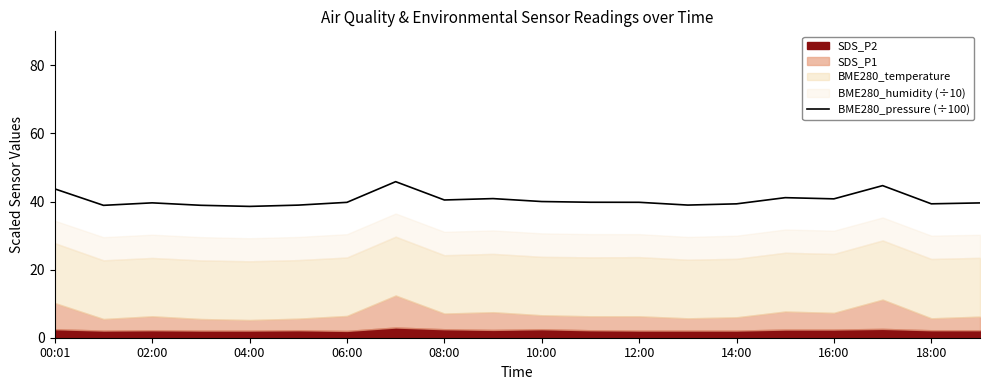

What is the minimum value for BME280_pressure (÷100)?

38.6